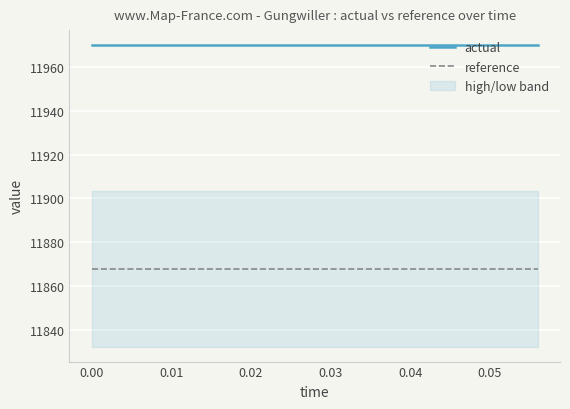

What is the highest value of the reference series?

11868.0